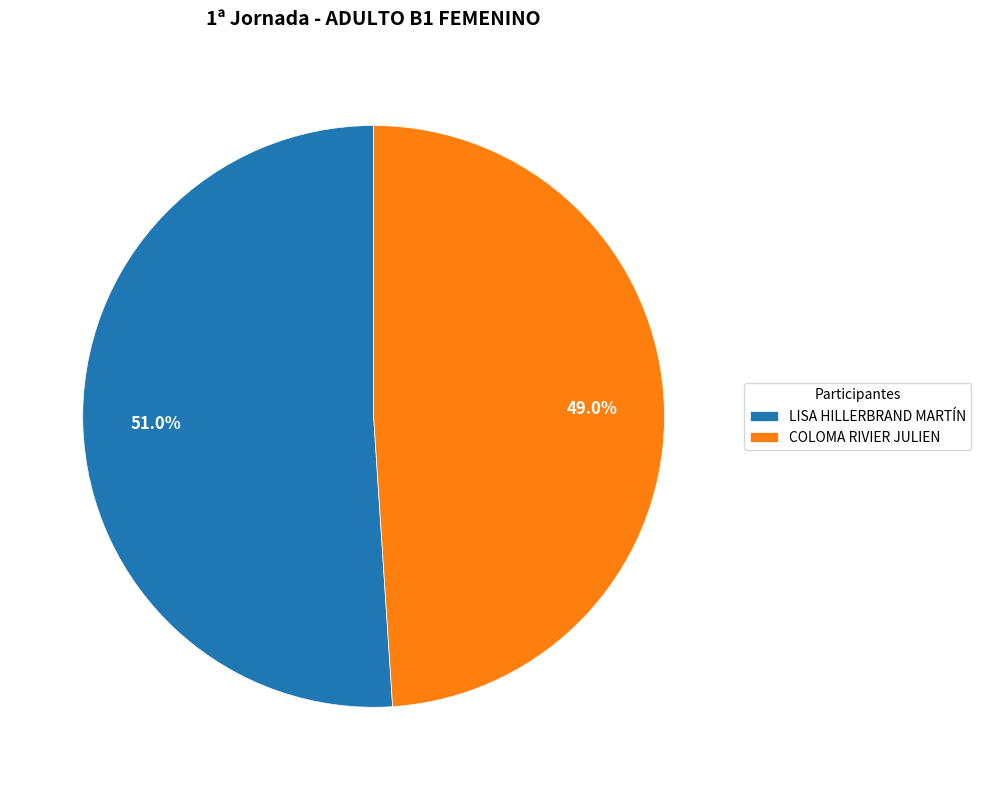

Which category has the smallest portion of the pie?

COLOMA RIVIER JULIEN